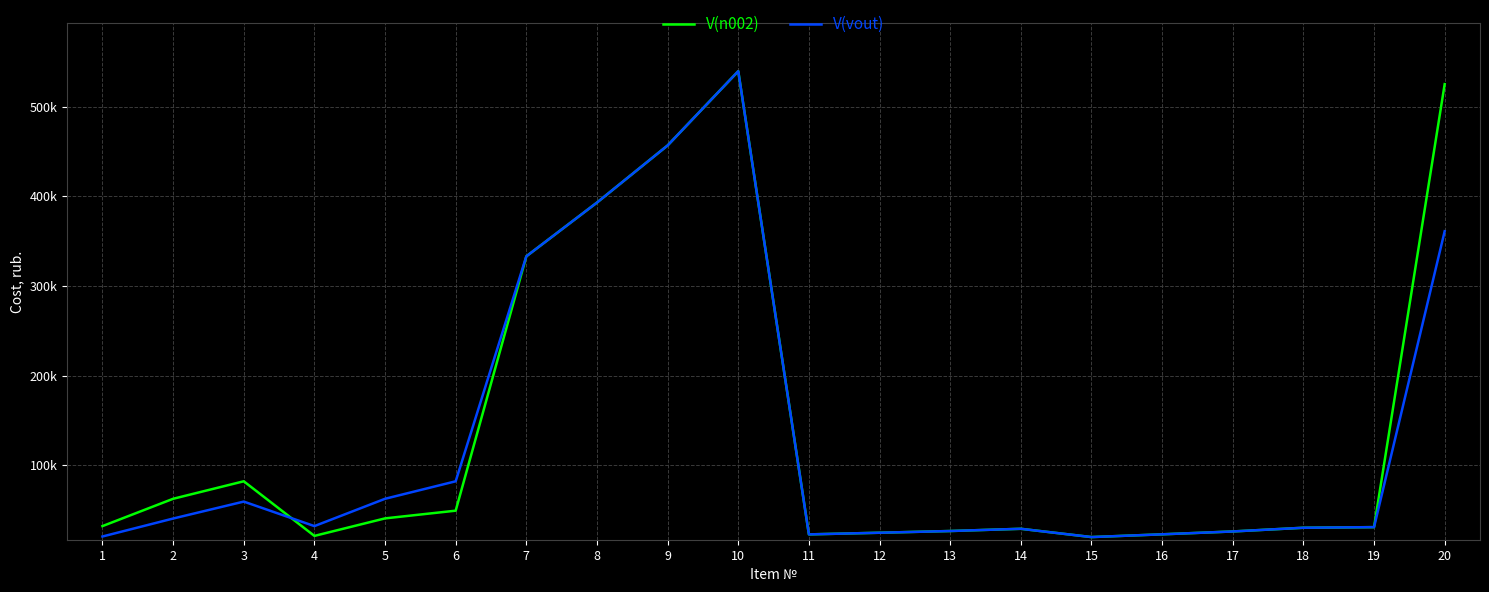

At which label is V(n002) closest to 279624?

7